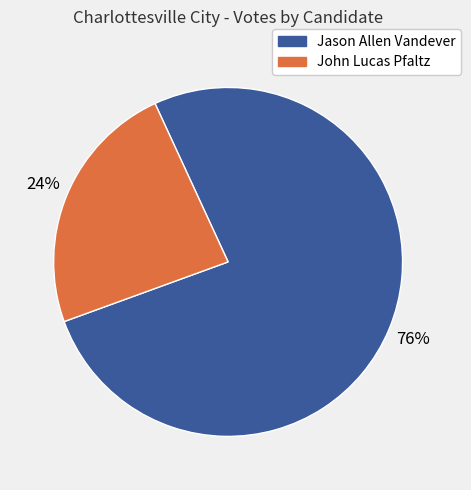

Which category accounts for the majority?

Jason Allen Vandever